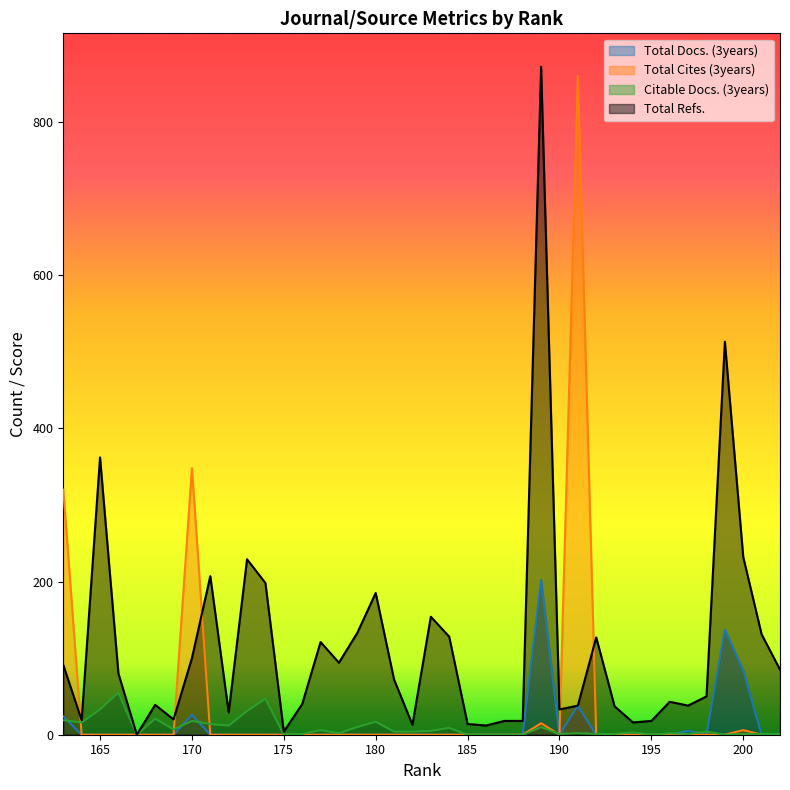

Reading left to right, extract all data points from this chart.

Total Docs. (3years): 202=0	201=0	200=84	199=137	198=0	197=5	196=0	195=0	194=0	193=0	192=0	191=38	190=0	189=202	188=0	187=0	186=0	185=0	184=0	183=0	182=0	181=0	180=0	179=0	178=0	177=0	176=0	175=0	174=0	173=0	172=0	171=0	170=26	169=0	168=0	167=0	166=0	165=0	164=0	163=24
Total Cites (3years): 202=0	201=0	200=6	199=0	198=0	197=0	196=0	195=0	194=0	193=0	192=0	191=860	190=0	189=15	188=0	187=0	186=0	185=0	184=0	183=0	182=0	181=0	180=0	179=0	178=0	177=0	176=0	175=0	174=0	173=0	172=0	171=0	170=348	169=0	168=0	167=0	166=0	165=0	164=0	163=320
Citable Docs. (3years): 202=1	201=1	200=1	199=0	198=4	197=1	196=2	195=0	194=3	193=1	192=1	191=2	190=1	189=10	188=0	187=0	186=0	185=0	184=9	183=5	182=4	181=4	180=17	179=10	178=2	177=6	176=1	175=0	174=47	173=31	172=12	171=14	170=18	169=7	168=21	167=0	166=55	165=33	164=16	163=19
Total Refs.: 202=85	201=131	200=232	199=513	198=50	197=38	196=43	195=18	194=16	193=37	192=127	191=38	190=33	189=872	188=18	187=18	186=12	185=14	184=128	183=154	182=13	181=72	180=185	179=133	178=94	177=121	176=40	175=4	174=198	173=229	172=29	171=207	170=100	169=20	168=39	167=0	166=80	165=362	164=19	163=91